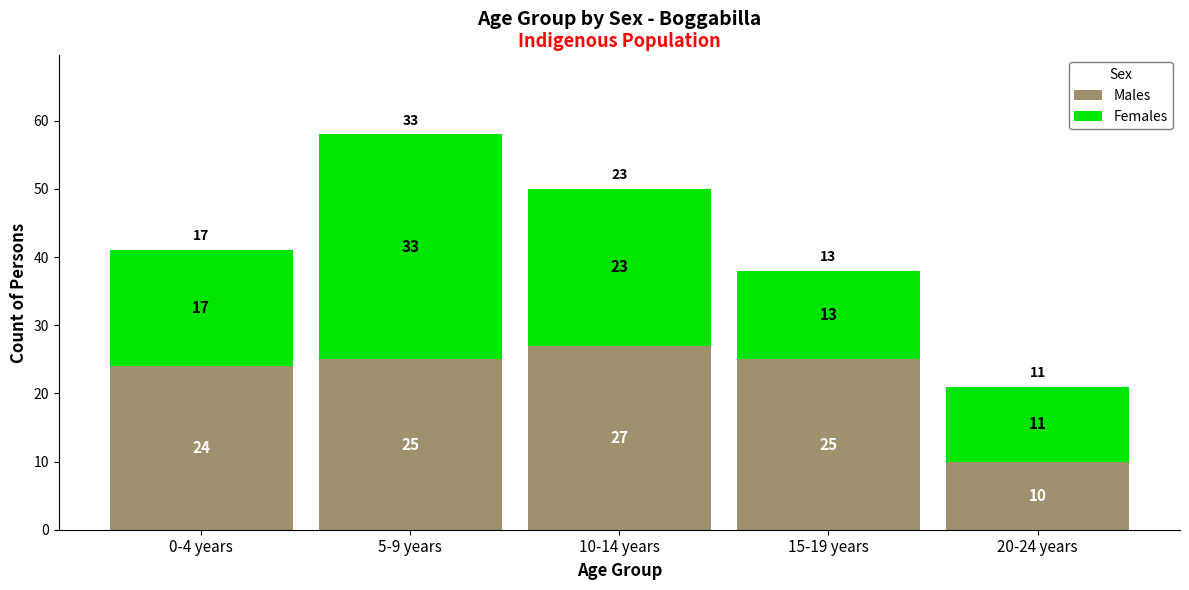

At which category is the sum across all series the highest?

5-9 years